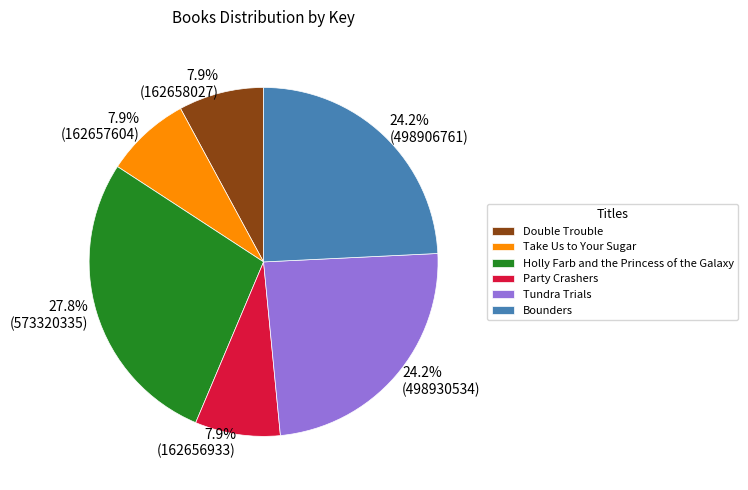

Count the number of slices in the pie.

6